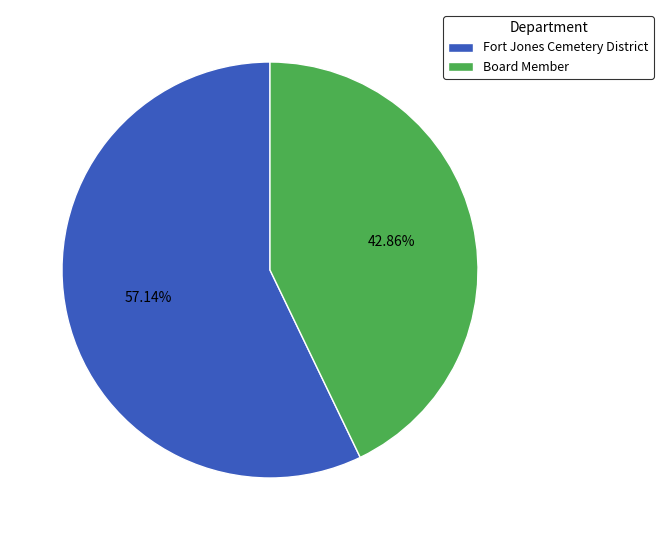

To the nearest percent, what is the difference between the Board Member and Fort Jones Cemetery District slice percentages?

14%